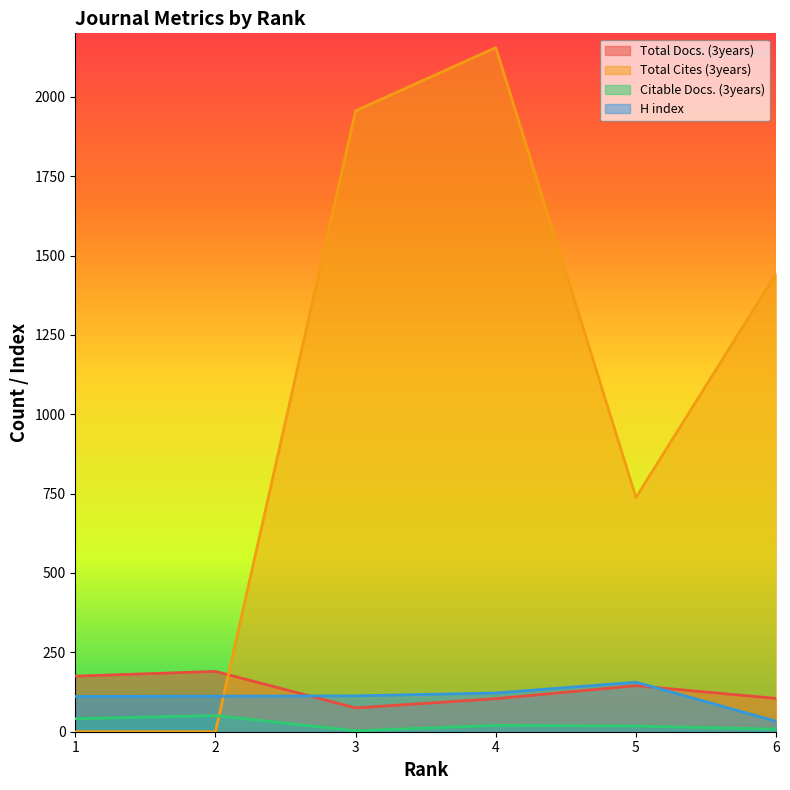

The Total Docs. (3years) series shows 95 at 5. True or false?

False